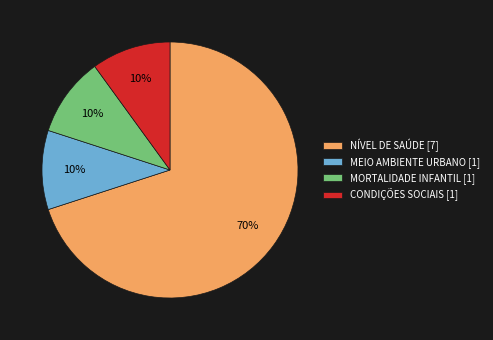

How many segments does this pie chart have?

4